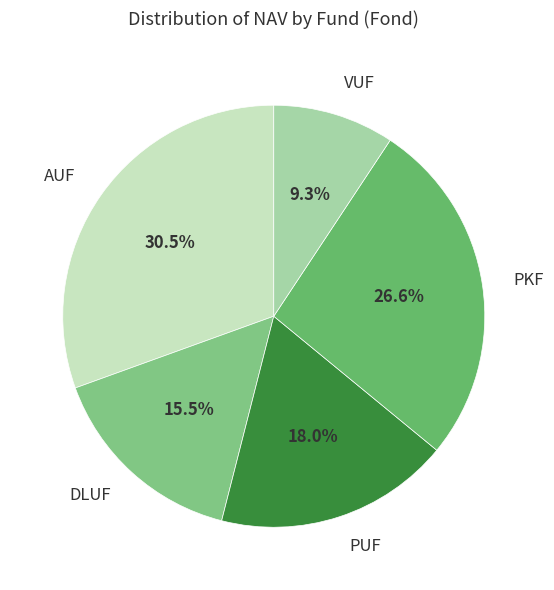

What is the smallest slice in the pie chart?

VUF